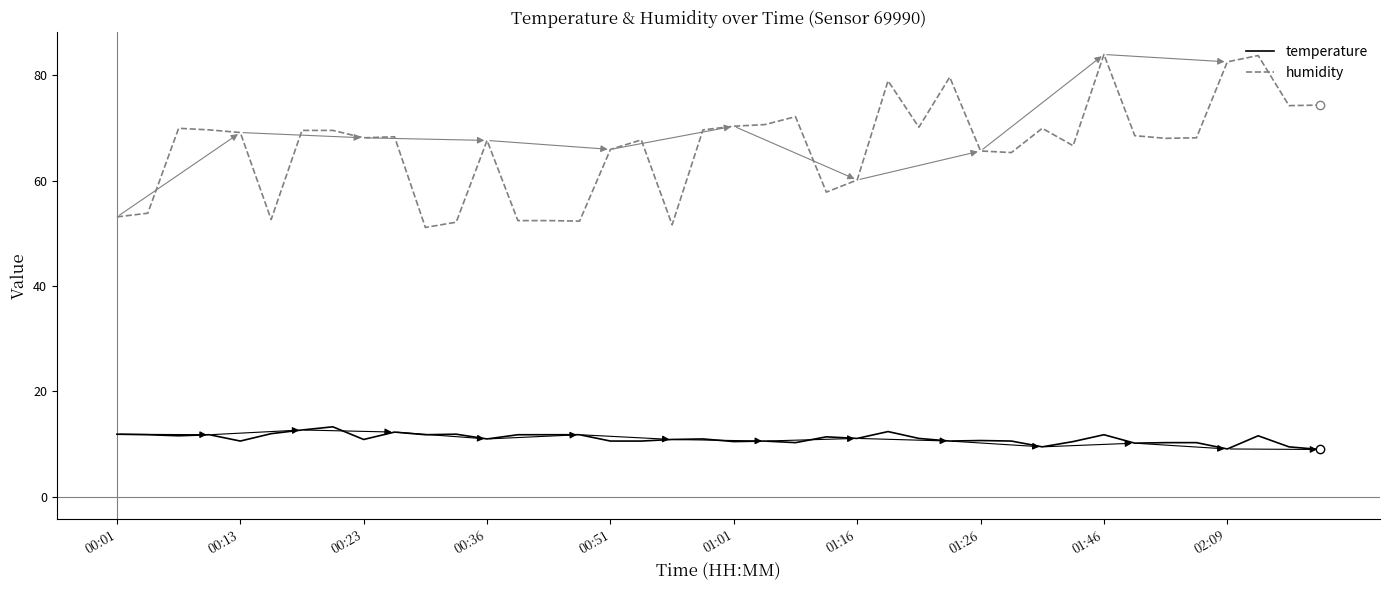

Which series has the largest total across all categories?

humidity